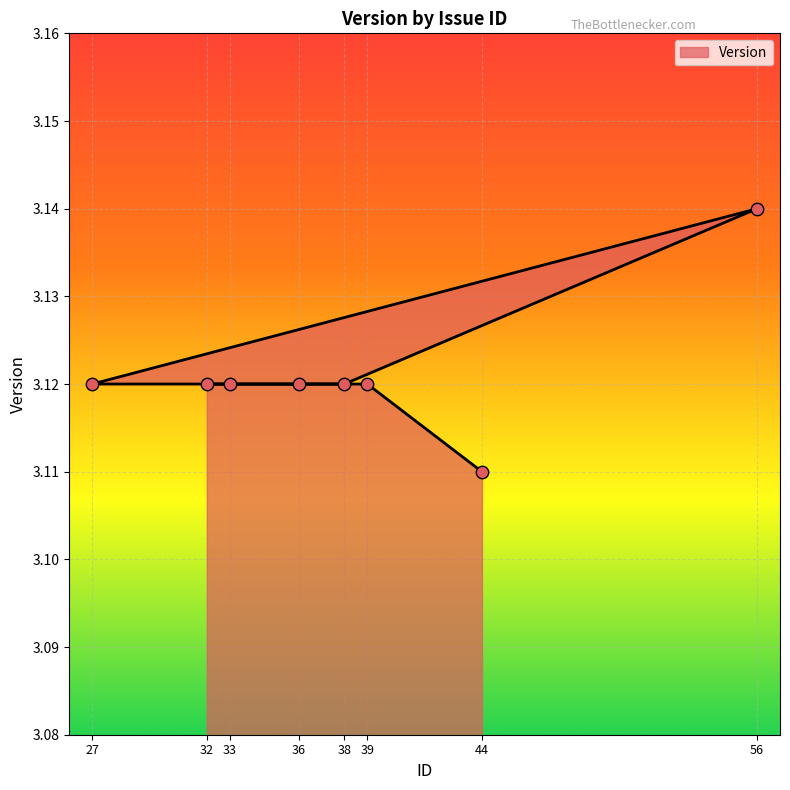

Between 38 and 32, which is larger?

38